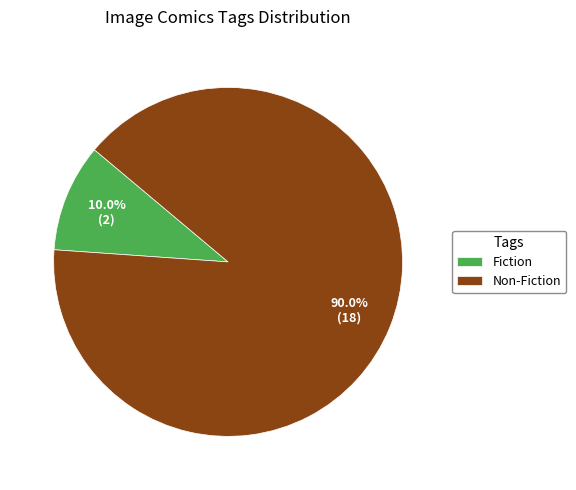

How many slices are in this pie chart?

2